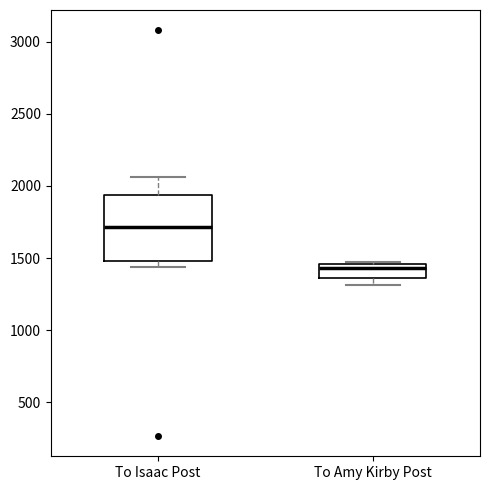

Reading left to right, read every box against the y-axis: the position of its median line, the range the box covers, and the ends of its whiskers. The values are not printed on the chart, so give them approximately, as read against the axis.

To Isaac Post: median 1700, box 1500 to 1950, whiskers 1450 to 2050
To Amy Kirby Post: median 1450 (just below the box's upper edge), box 1350 to 1450, whiskers 1300 to 1500